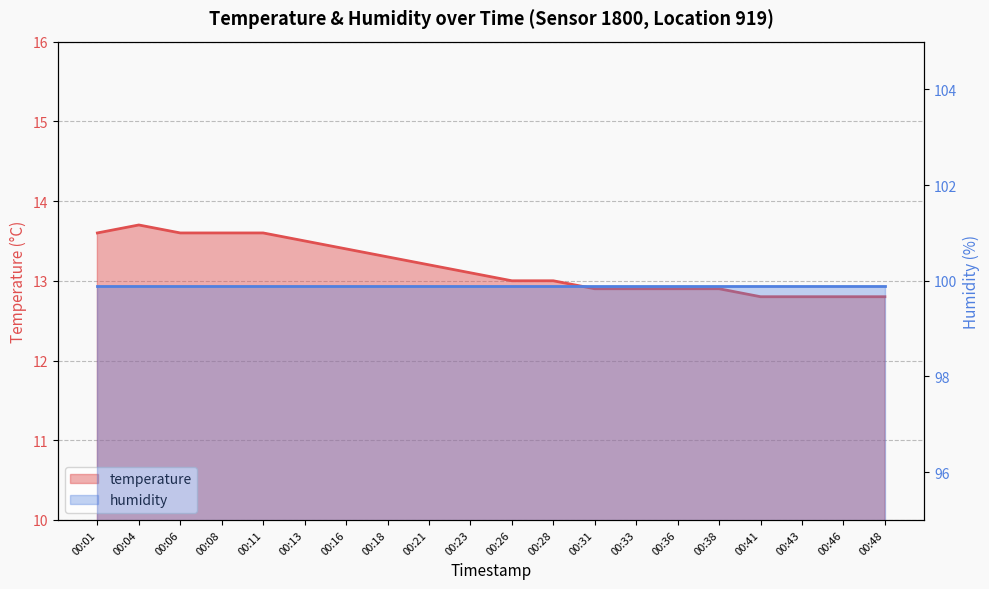

Between 00:18 and 00:16, which is larger?

00:16